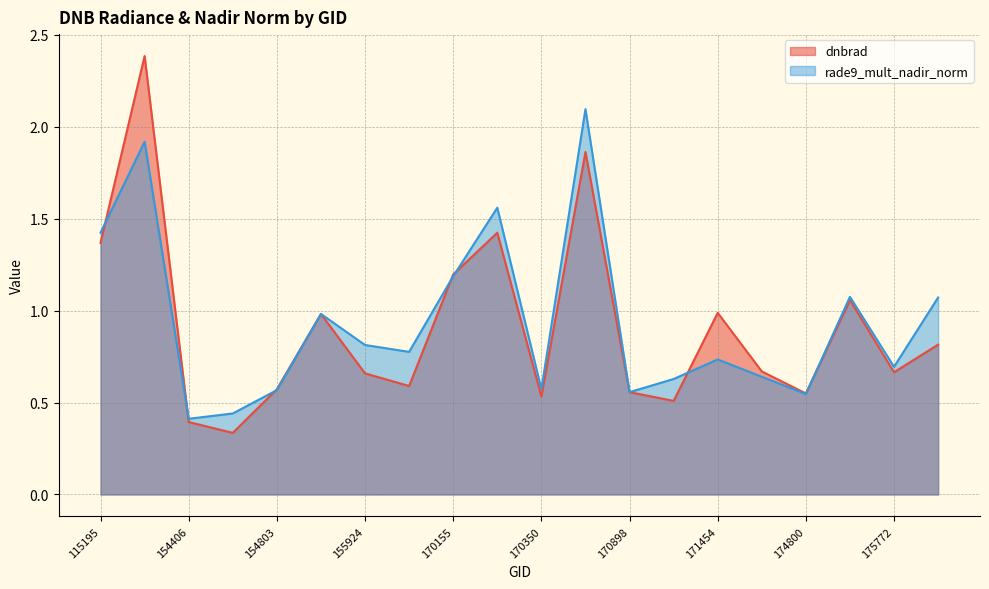

What is the spread (max minus min) of values at 154607?

0.1